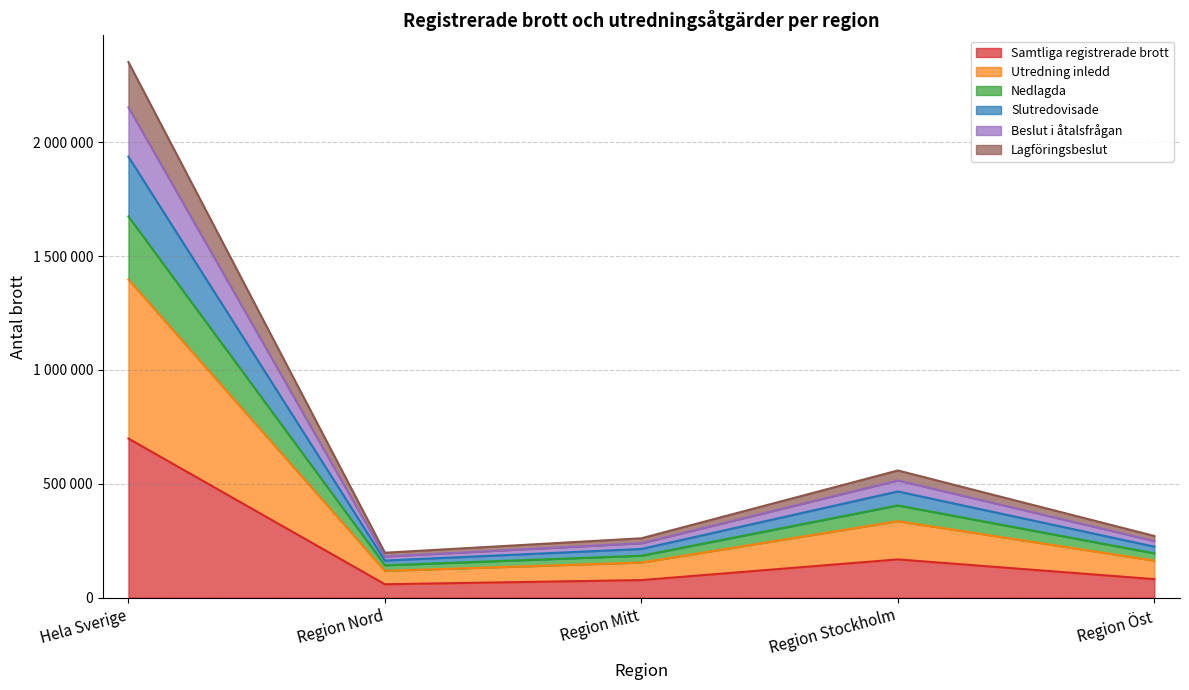

What are all the series names shown in the legend?

Samtliga registrerade brott, Utredning inledd, Nedlagda, Slutredovisade, Beslut i åtalsfrågan, Lagföringsbeslut